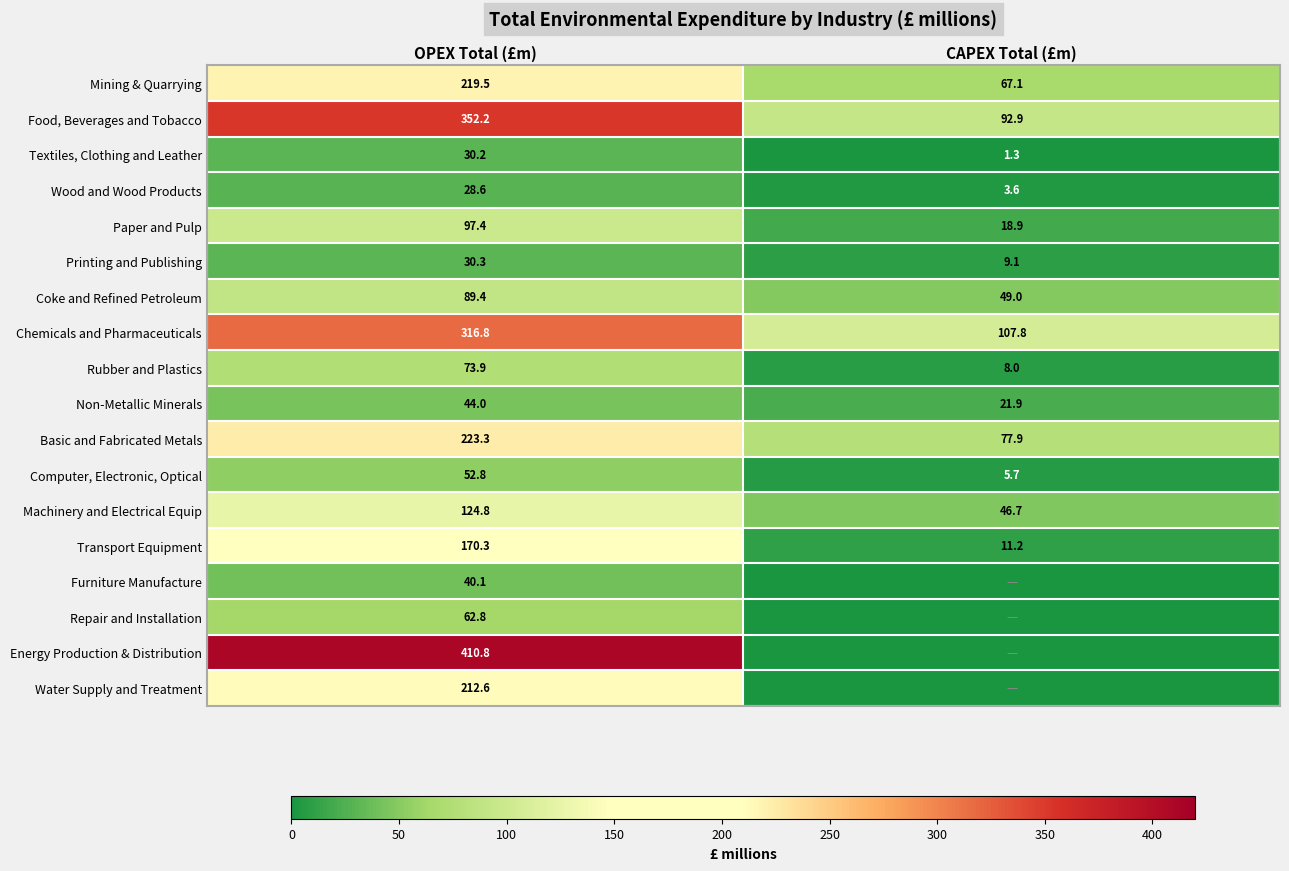

Is it true that Transport Equipment equals 11.2 at CAPEX Total (£m)?

True